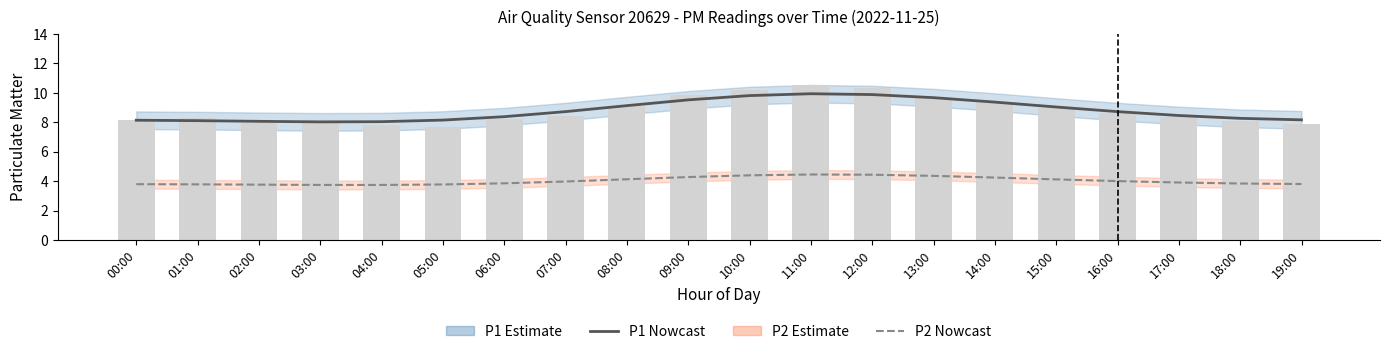

Reading left to right, transcribe all the data shown in this chart.

P1 smooth: 8.1	8.1	8.1	8.0	8.0	8.2	8.4	8.7	9.1	9.5	9.8	9.9	9.9	9.7	9.4	9.0	8.7	8.5	8.3	8.2
P2 smooth: 3.8	3.8	3.8	3.7	3.7	3.8	3.8	4.0	4.1	4.3	4.4	4.4	4.4	4.4	4.2	4.1	4.0	3.9	3.8	3.8
P1 raw: 8.2	8.3	8.0	8.1	7.8	7.7	8.2	8.4	9.1	9.8	10.2	10.6	10.3	9.8	9.4	8.9	8.6	8.3	8.1	7.9